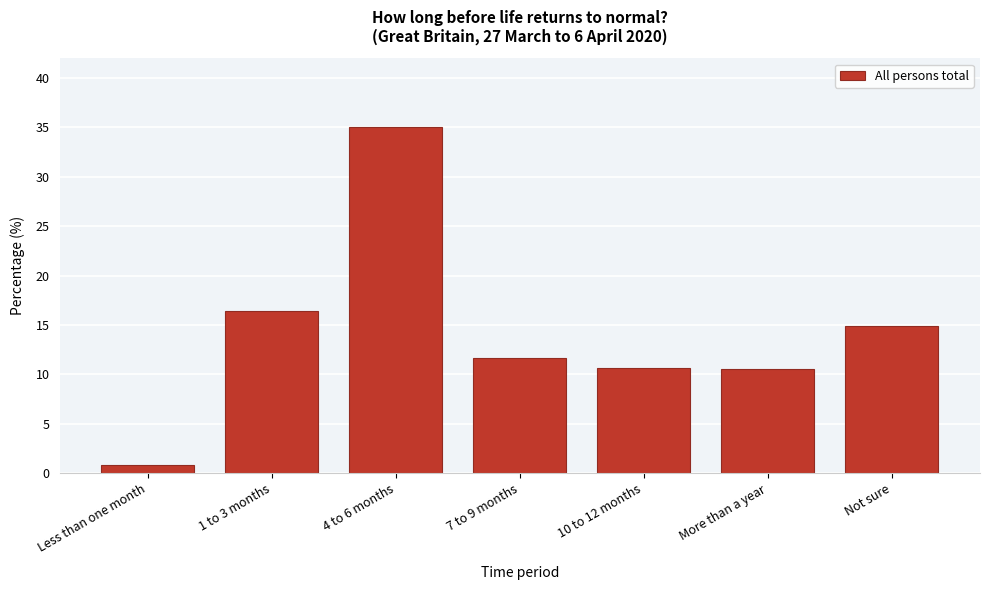

What is the average value?

14.3